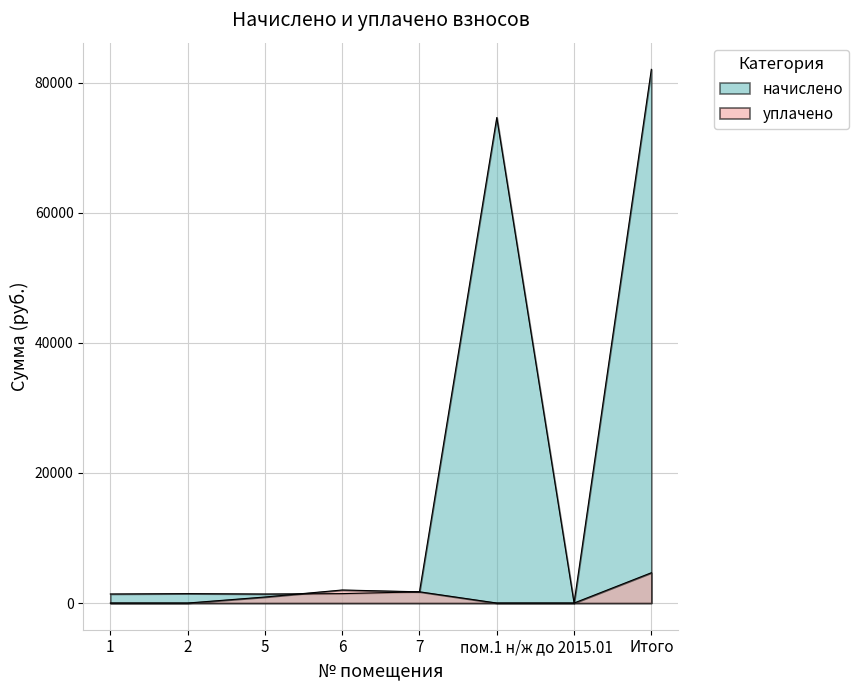

How many interior local peaks does the уплачено series have?

1